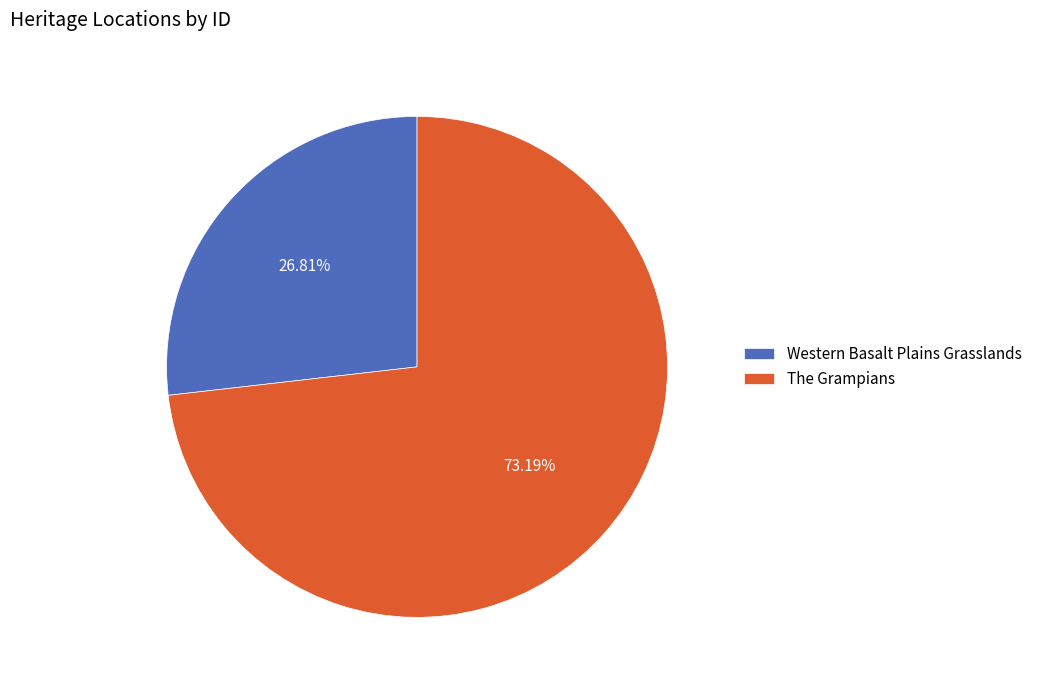

To the nearest percent, what is the average slice percentage?

50%